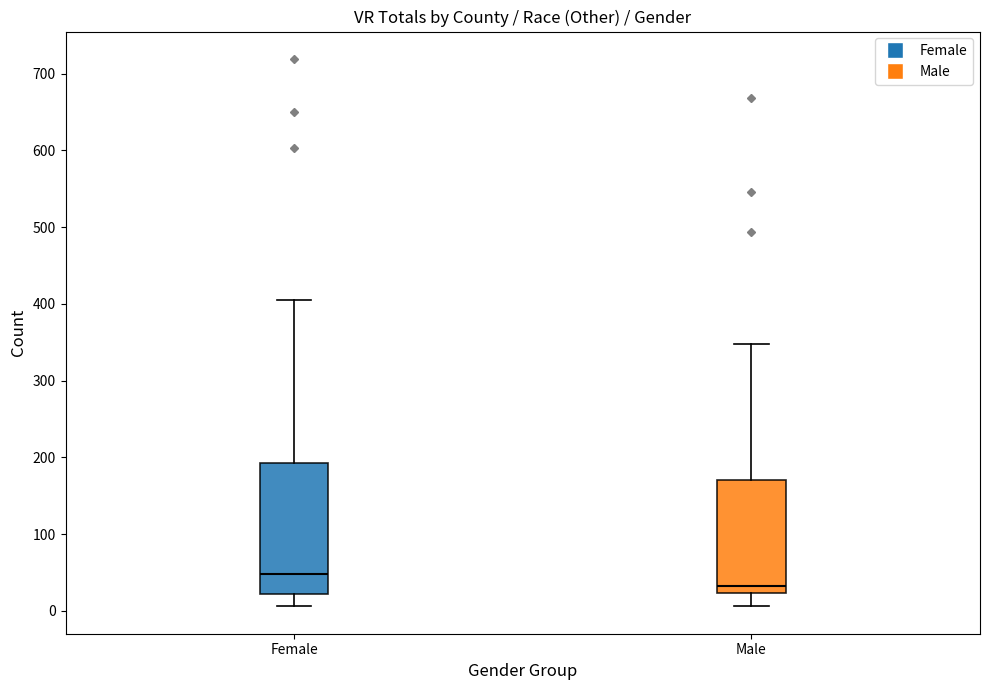

Which box is the tallest, from its lower edge to its upper edge?

Female